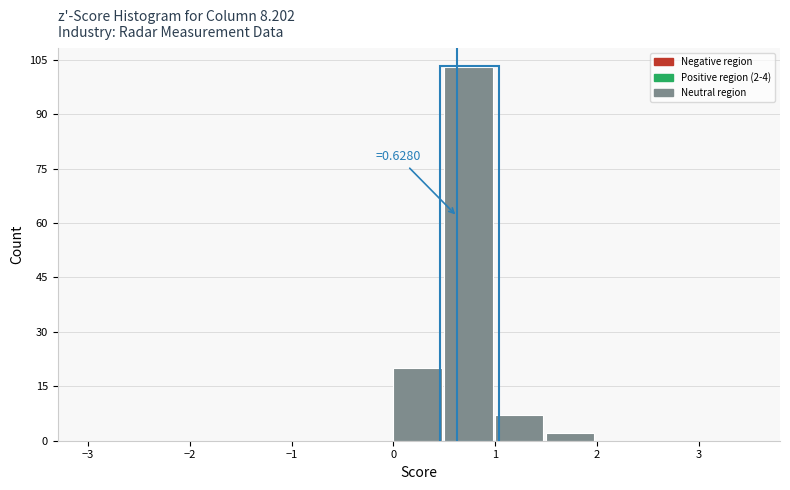

Which range on the x-axis has the tallest bar?

0.5 to 1.0